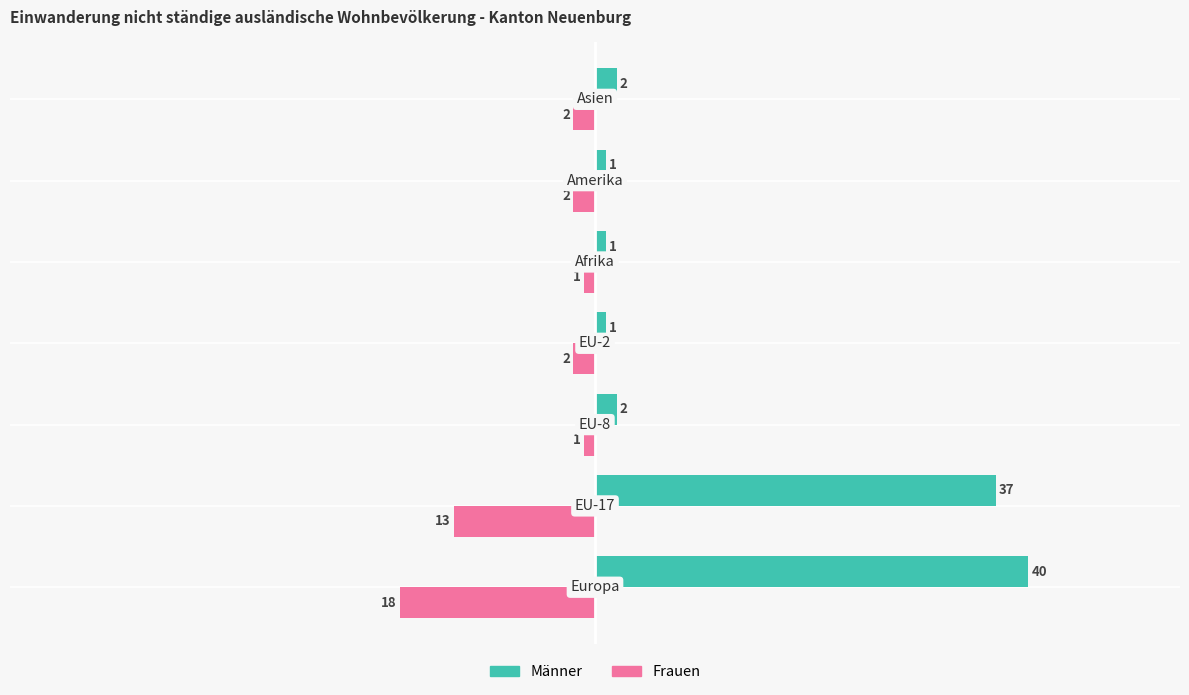

List the series in order of their peak value, lowest first.

Frauen, Männer